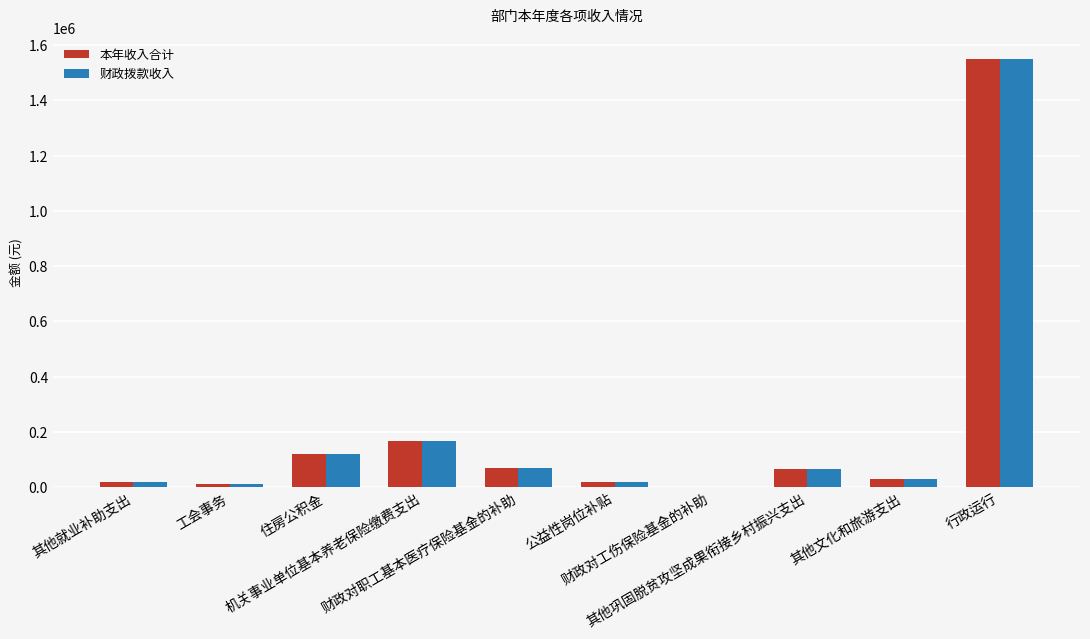

What is the sum of all 财政拨款收入 values?

2053662.0